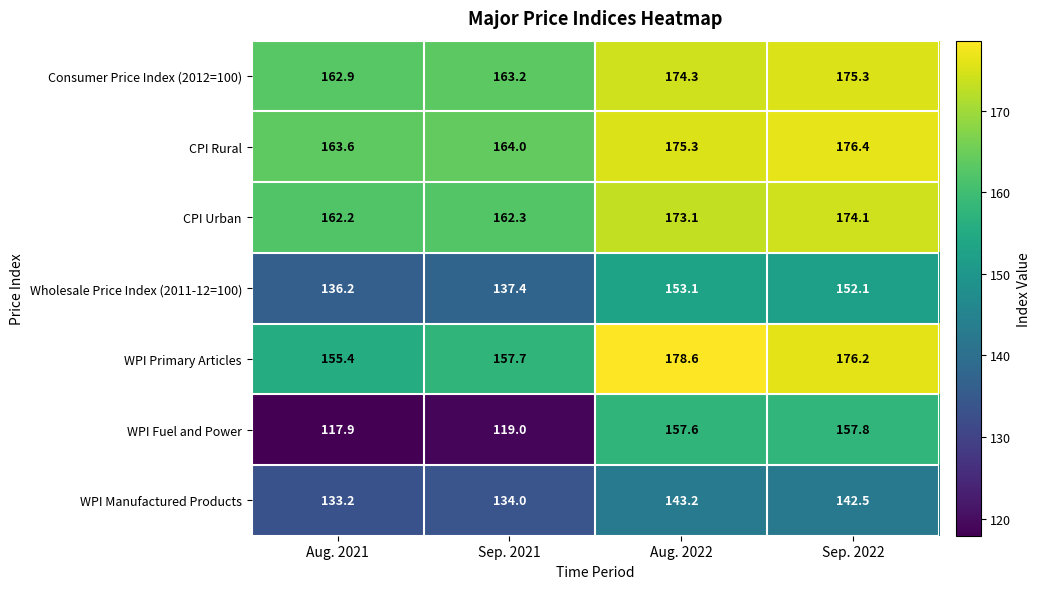

The WPI Fuel and Power series shows 157.6 at Aug. 2022. True or false?

True